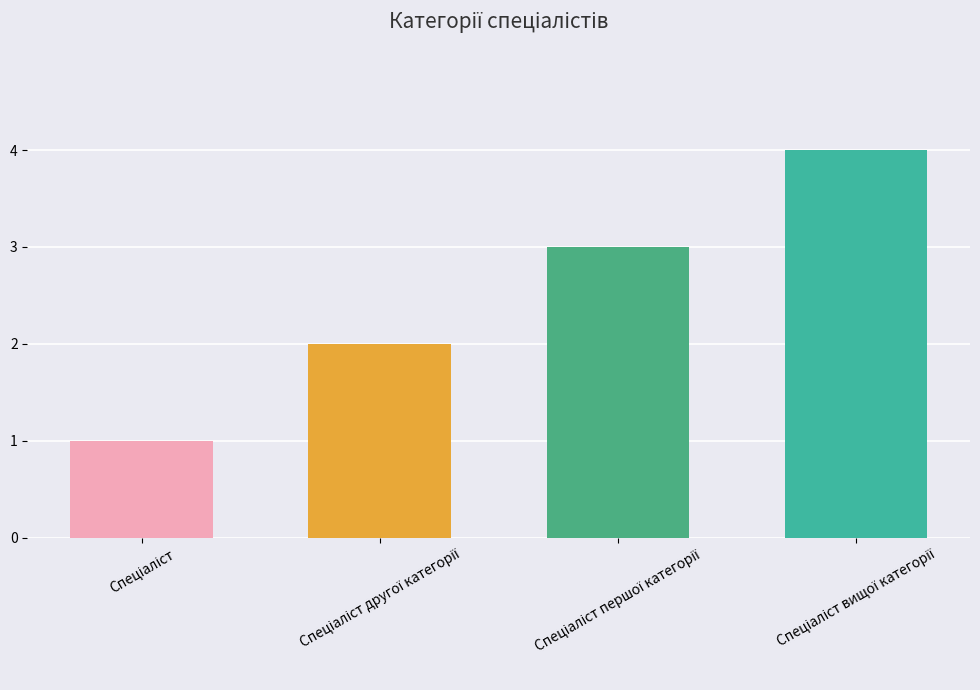

What is the greatest value displayed?

4